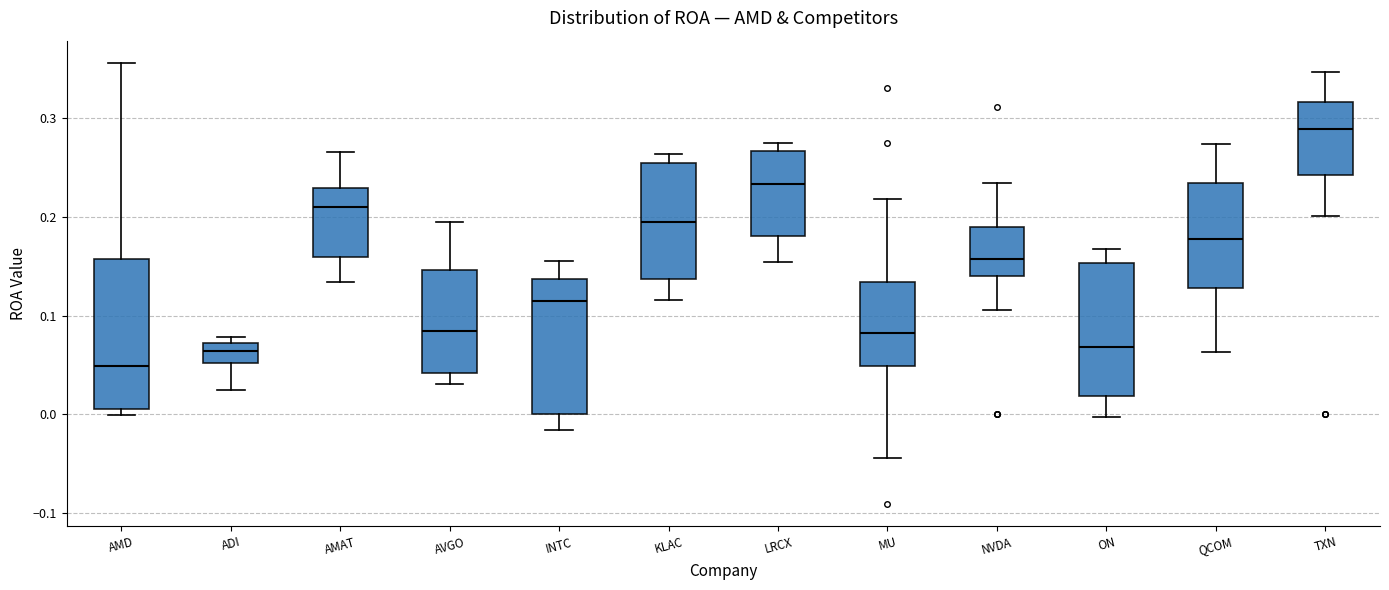

Reading left to right, read every box against the y-axis: the position of its median line, the range the box covers, and the ends of its whiskers. The values are not printed on the chart, so give them approximately, as read against the axis.

AMD: median 0.05, box 0.01 to 0.16, whiskers 0.00 to 0.36
ADI: median 0.06, box 0.05 to 0.07, whiskers 0.03 to 0.08
AMAT: median 0.21, box 0.16 to 0.23, whiskers 0.13 to 0.27
AVGO: median 0.08, box 0.04 to 0.15, whiskers 0.03 to 0.19
INTC: median 0.12, box 0.00 to 0.14, whiskers -0.02 to 0.16
KLAC: median 0.19, box 0.14 to 0.25, whiskers 0.12 to 0.26
LRCX: median 0.23, box 0.18 to 0.27, whiskers 0.15 to 0.28
MU: median 0.08, box 0.05 to 0.13, whiskers -0.04 to 0.22
NVDA: median 0.16, box 0.14 to 0.19, whiskers 0.11 to 0.23
ON: median 0.07, box 0.02 to 0.15, whiskers 0.00 to 0.17
QCOM: median 0.18, box 0.13 to 0.23, whiskers 0.06 to 0.27
TXN: median 0.29, box 0.24 to 0.32, whiskers 0.20 to 0.35